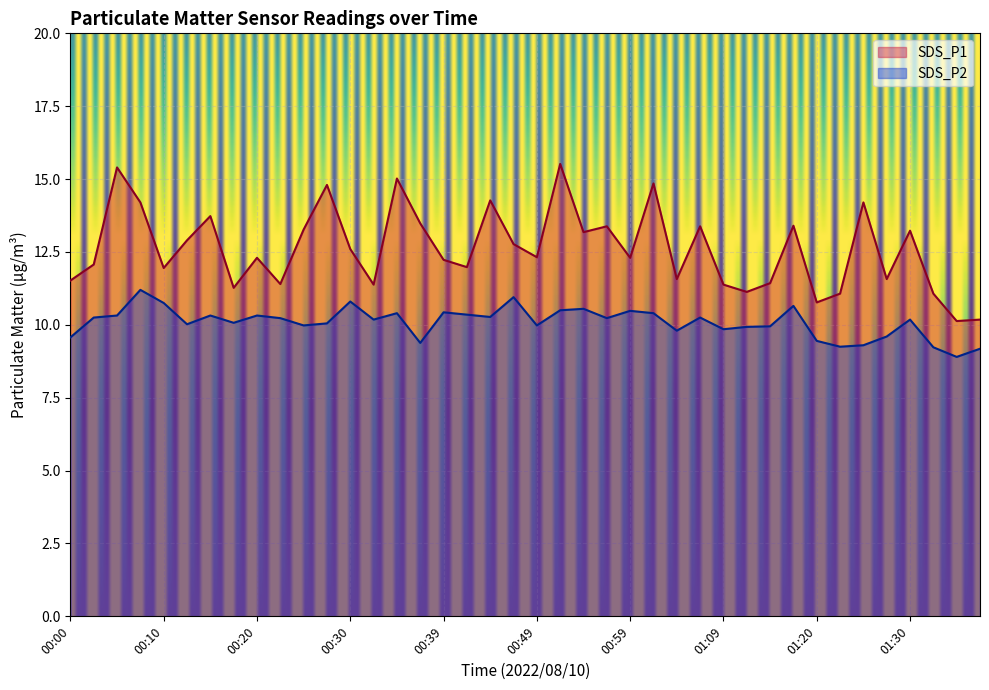

List the series in order of their overall mean, lowest first.

SDS_P2, SDS_P1